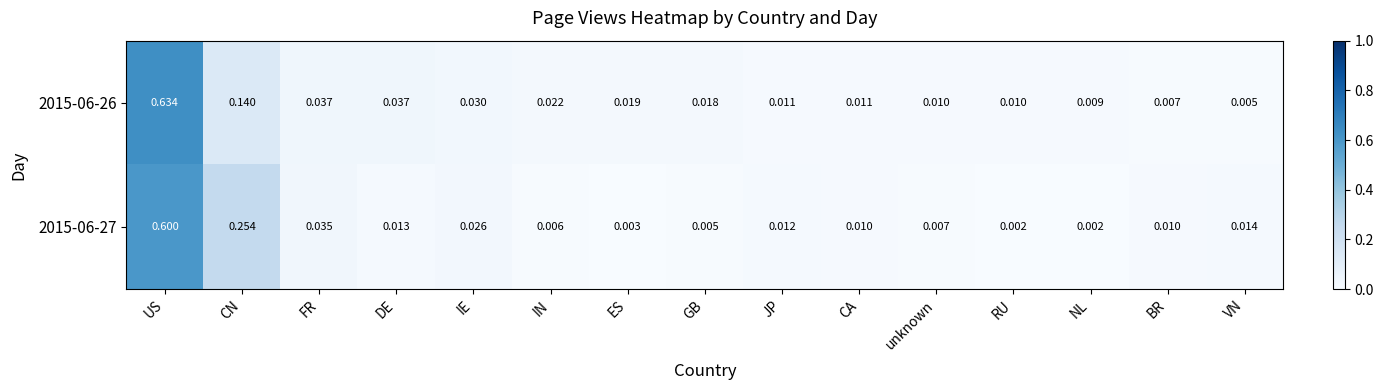

Where is 2015-06-26 nearest to the value 0?

VN